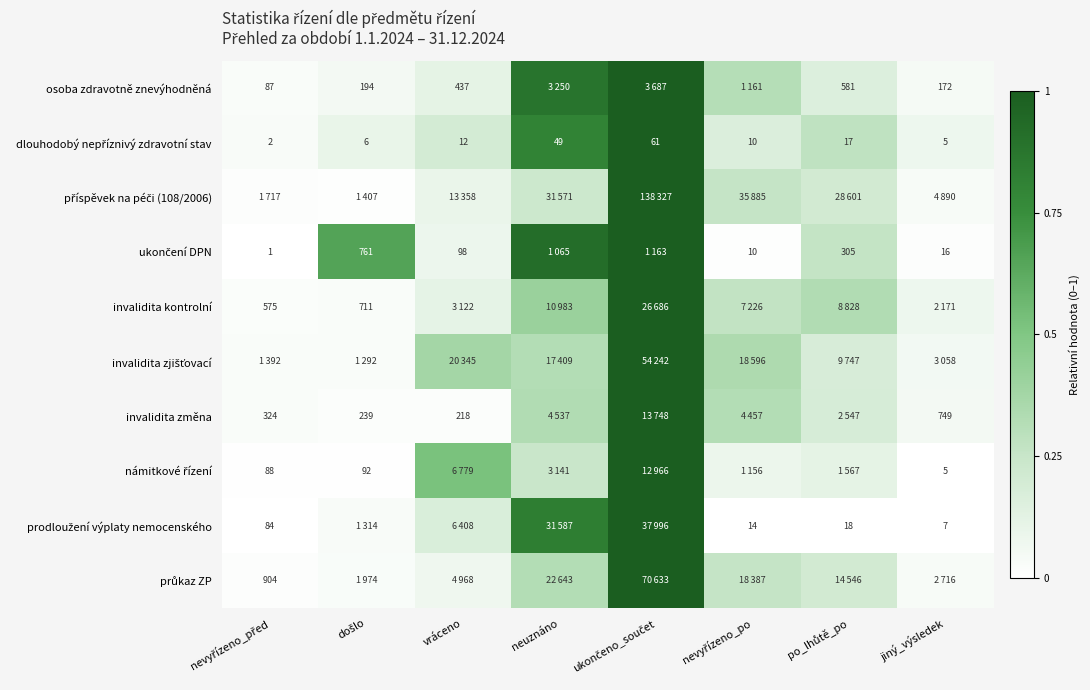

Which category has the highest value in the dlouhodobý nepříznivý zdravotní stav series?

ukončeno_součet